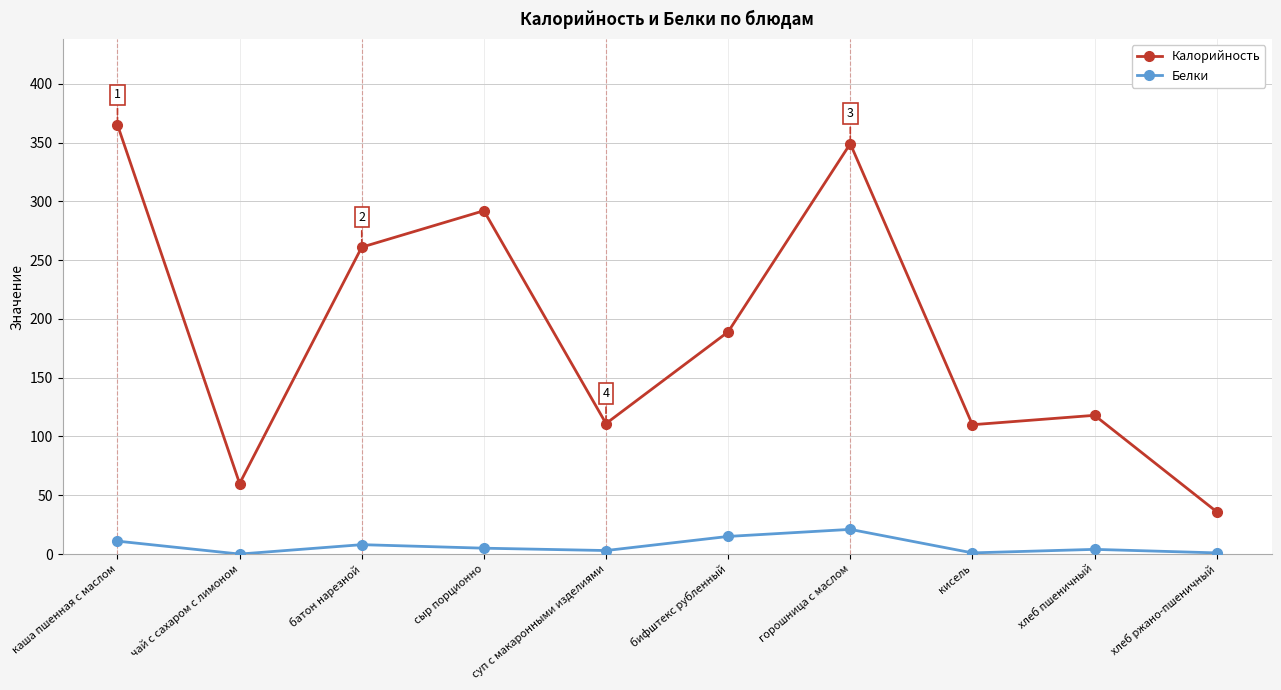

Is the value of Белки at бифштекс рубленный greater than the value of Калорийность at кисель?

No